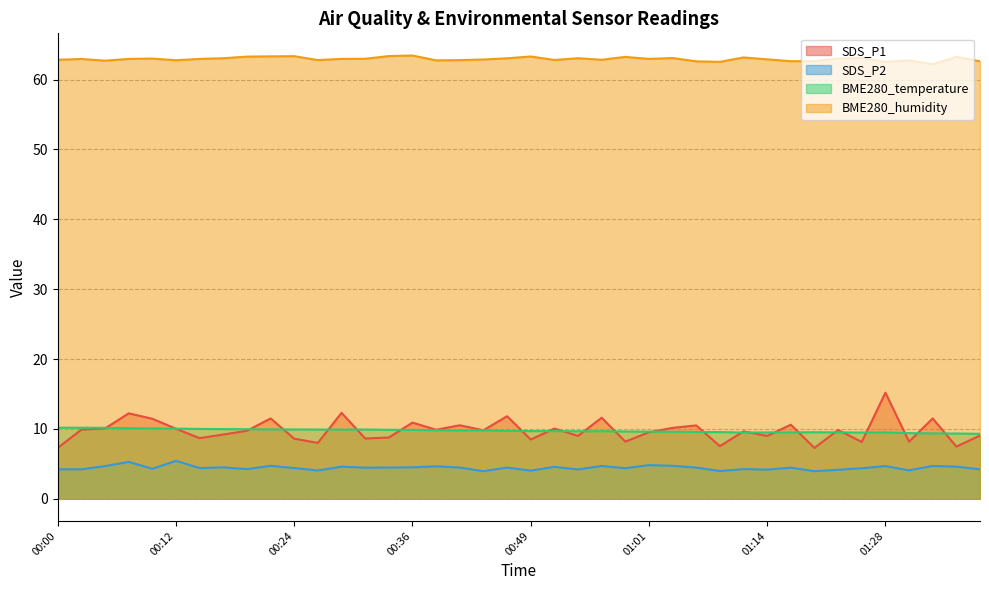

What is the label of the 6th point from the left?

00:12